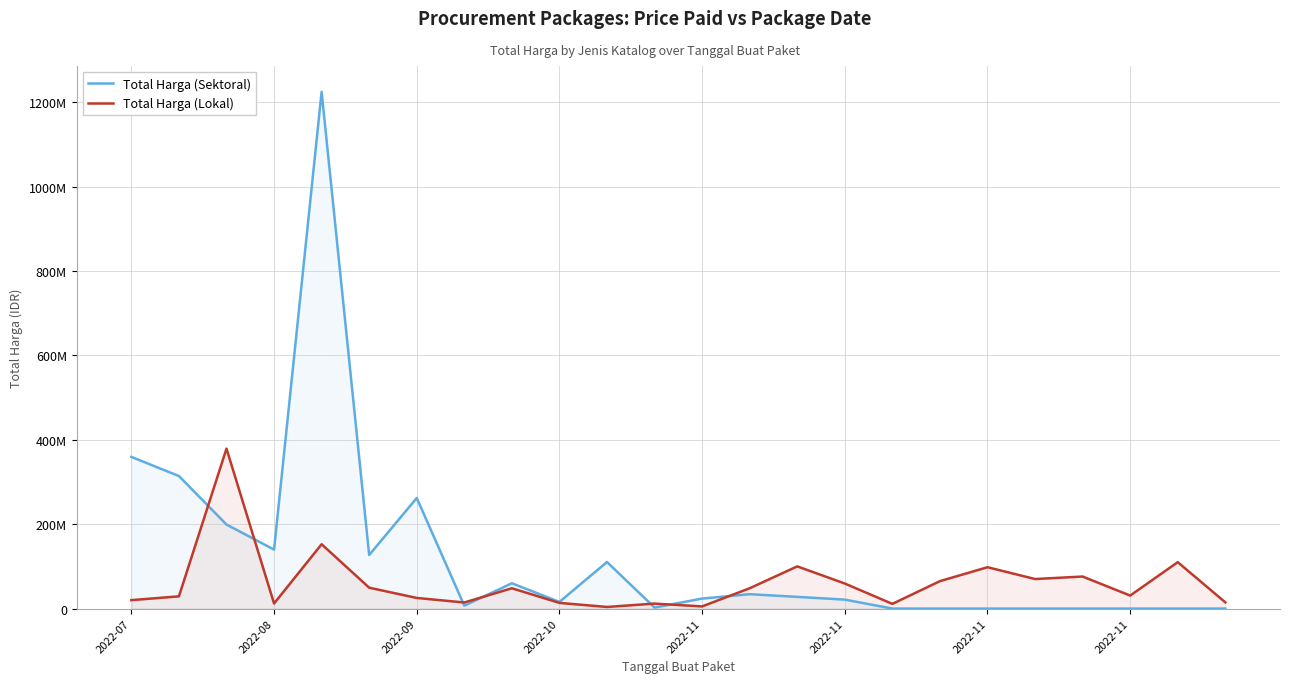

Reading left to right, extract all data points from this chart.

Total Harga (Sektoral): 359500000	314121780	199200000	139800000	1224682000	127000000	262118150	6936000	59935000	15787200	110389990	2395750	23680800	34132505	27720000	21231000	0	0	0	0	0	0	0	0
Total Harga (Lokal): 19950000	29000000	379075000	12000000	152477000	49478000	25200000	14400000	48140000	13442000	3825000	11800000	5093000	48140000	100000000	59375000	11100000	65000000	98000000	70000000	75920000	30800000	110000000	14750000